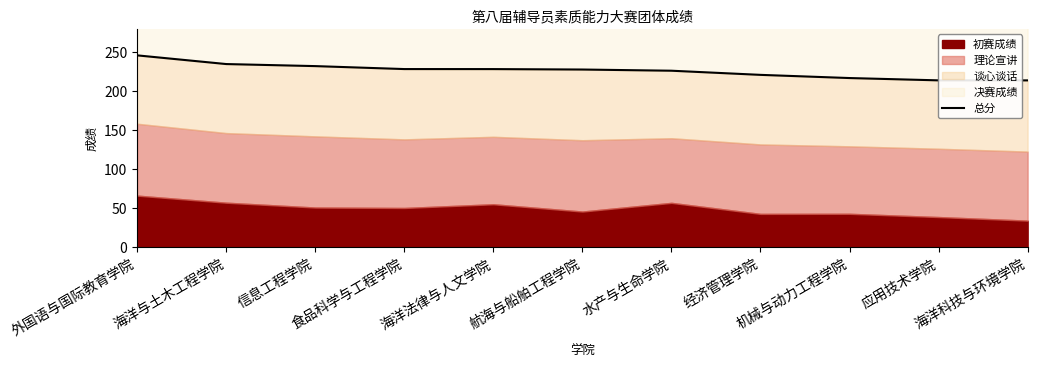

Rank the categories by value from highest to lowest.

外国语与国际教育学院, 海洋与土木工程学院, 信息工程学院, 食品科学与工程学院, 海洋法律与人文学院, 航海与船舶工程学院, 水产与生命学院, 经济管理学院, 机械与动力工程学院, 应用技术学院, 海洋科技与环境学院